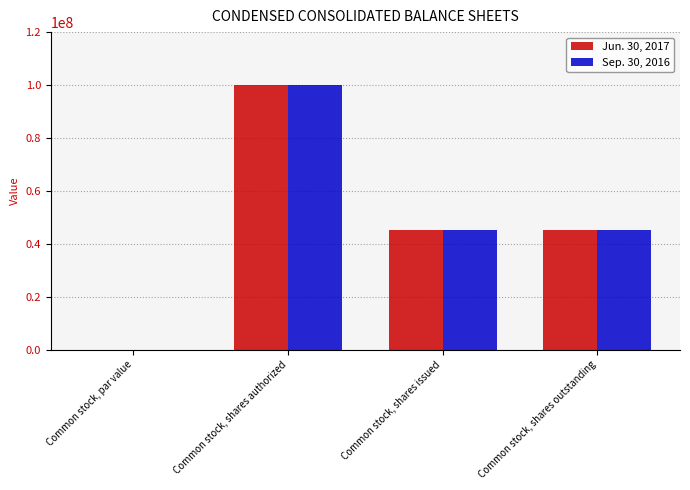

The Jun. 30, 2017 series shows 49722782.4 at Common stock, shares authorized. True or false?

False